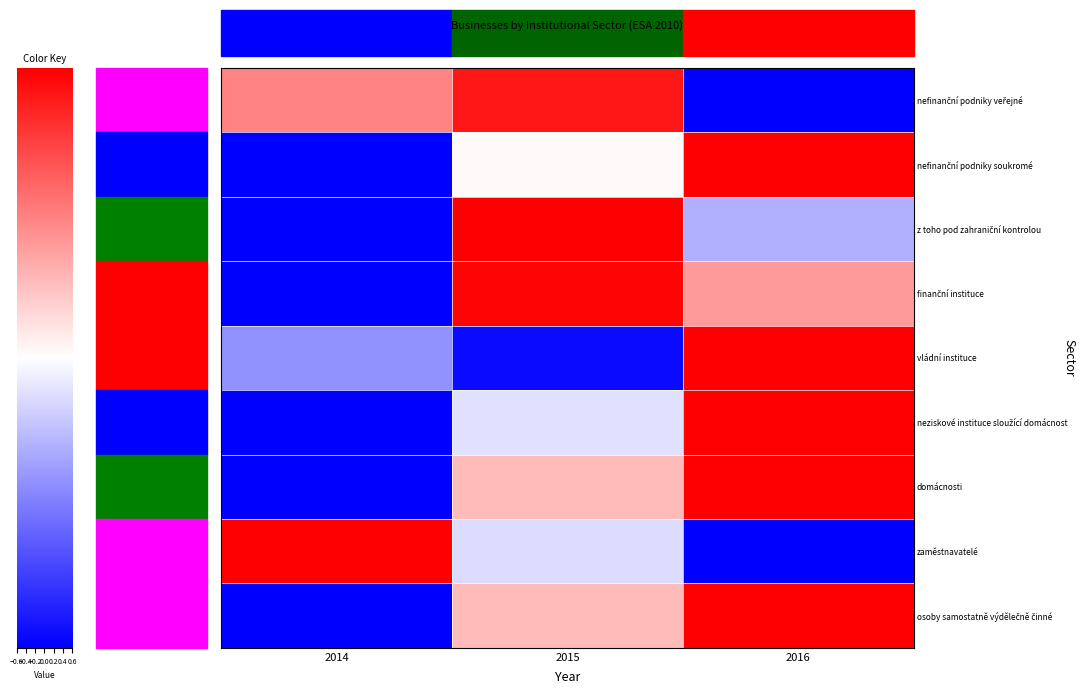

Count the number of categories in the chart.

3